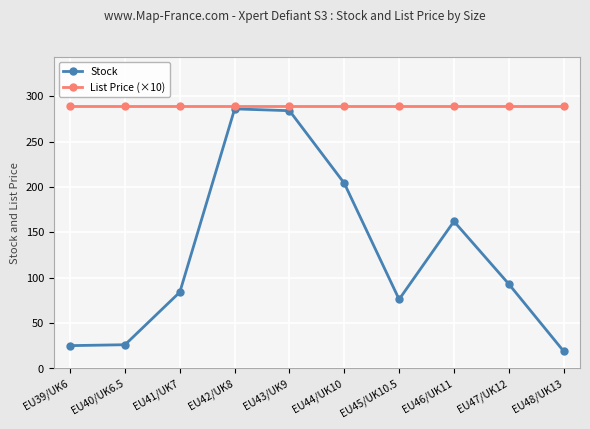

What is the lowest value of the List Price (×10) series?

289.5